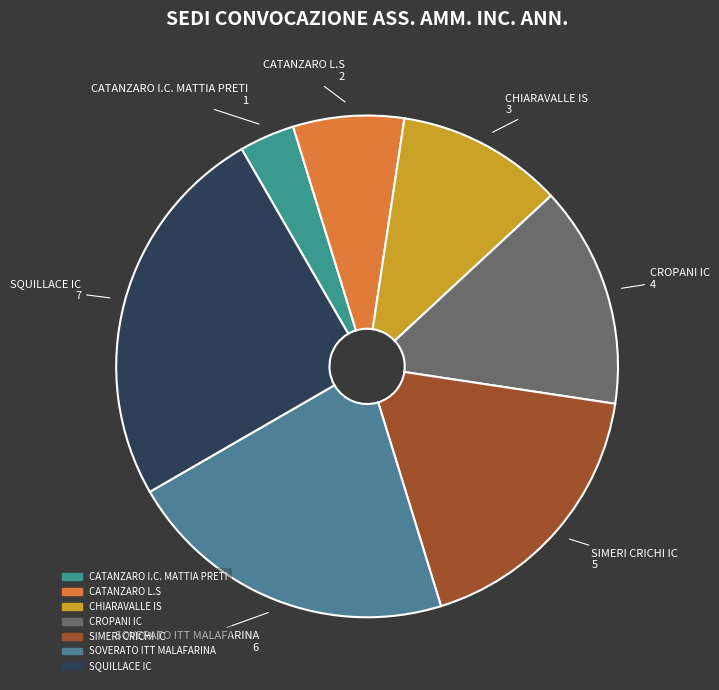

Rank the categories by value from highest to lowest.

SQUILLACE IC, SOVERATO ITT MALAFARINA, SIMERI CRICHI IC, CROPANI IC, CHIARAVALLE IS, CATANZARO L.S, CATANZARO I.C. MATTIA PRETI